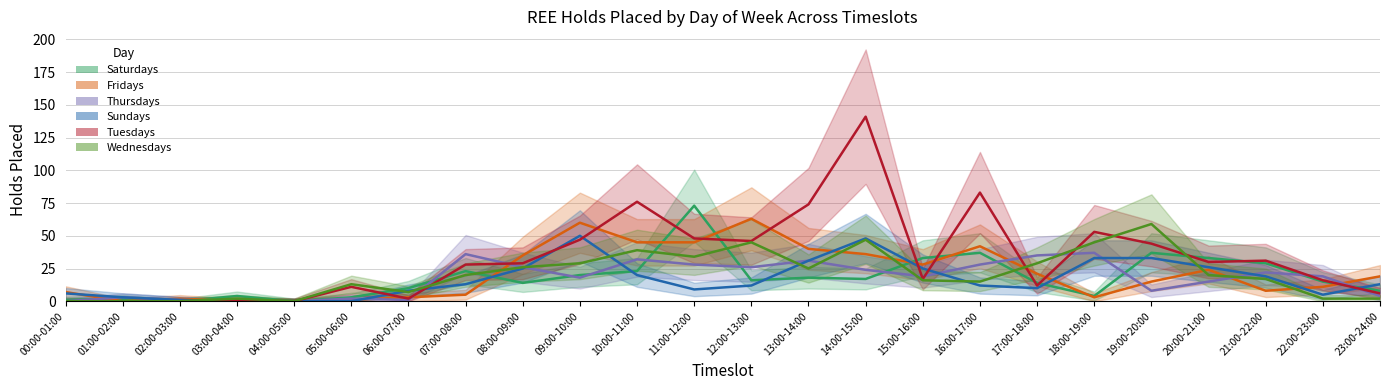

What is the sum of all Tuesdays values?

795